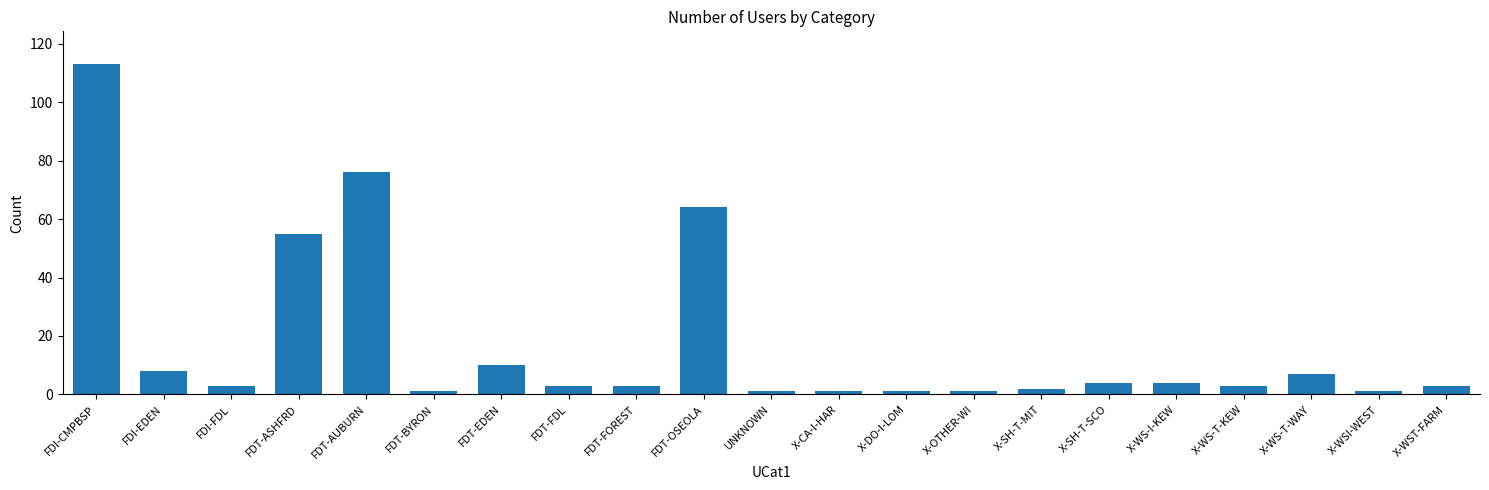

What position from the left is X-OTHER-WI?

14